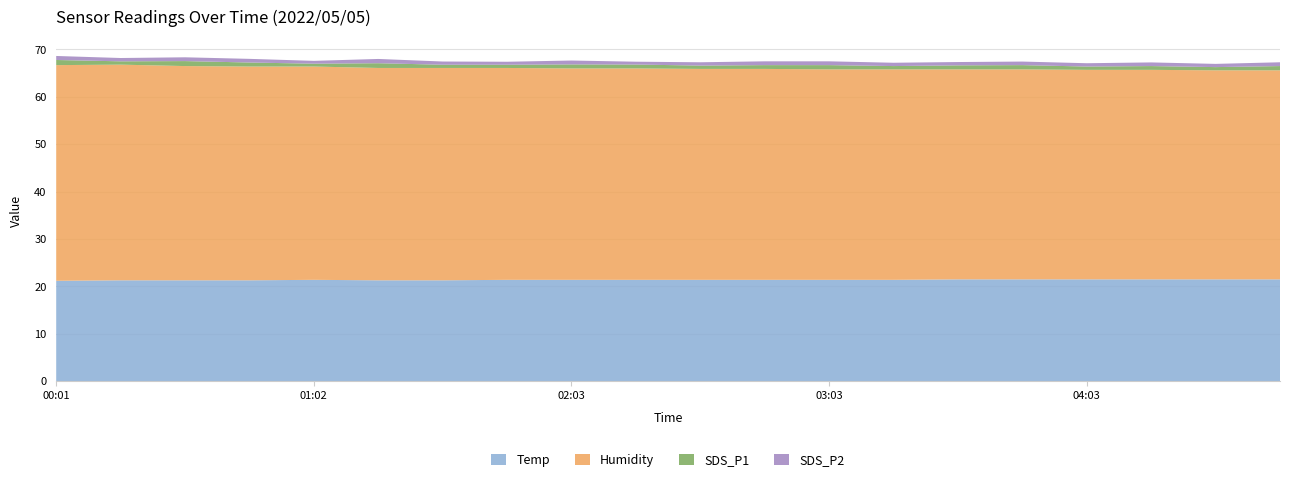

Reading left to right, what are all the values shown in this chart?

Temp: 21.2	21.3	21.3	21.3	21.4	21.3	21.3	21.4	21.4	21.4	21.4	21.4	21.4	21.4	21.5	21.5	21.5	21.5	21.5	21.5
Humidity: 45.5	45.5	45.2	45.1	45.0	44.8	44.8	44.7	44.6	44.6	44.5	44.5	44.4	44.4	44.3	44.3	44.2	44.2	44.1	44.1
SDS_P1: 1.1	0.7	1.1	0.8	0.6	1.0	0.7	0.7	0.8	0.8	0.7	0.8	0.9	0.7	0.8	0.9	0.7	0.8	0.7	0.9
SDS_P2: 0.8	0.7	0.8	0.8	0.6	0.9	0.7	0.6	0.8	0.6	0.7	0.8	0.8	0.7	0.7	0.8	0.7	0.8	0.7	0.8